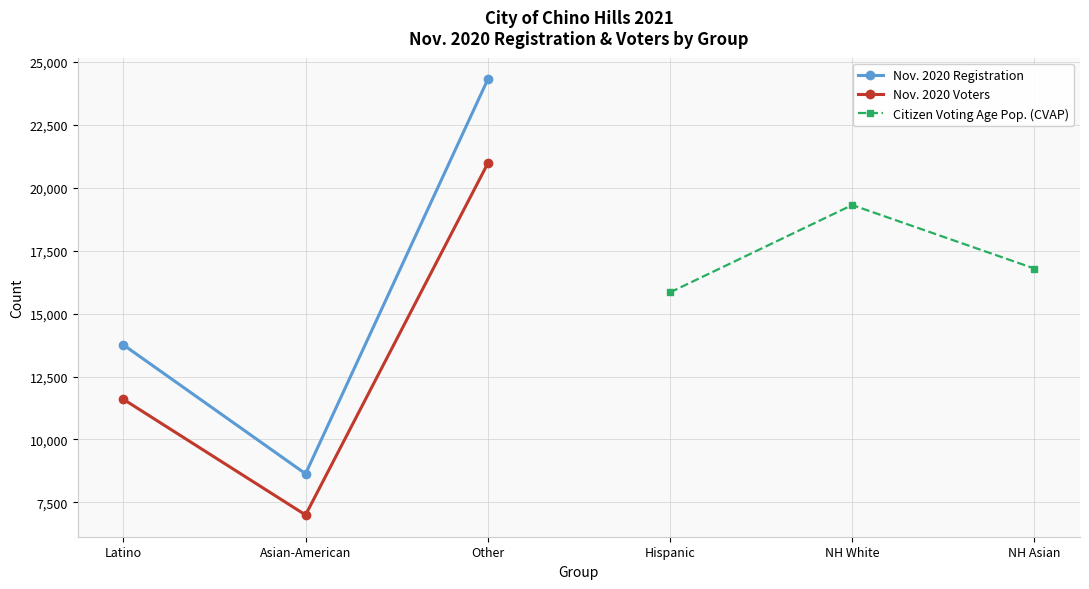

What is the value of the Nov. 2020 Registration point at the 1st from the left?

13760